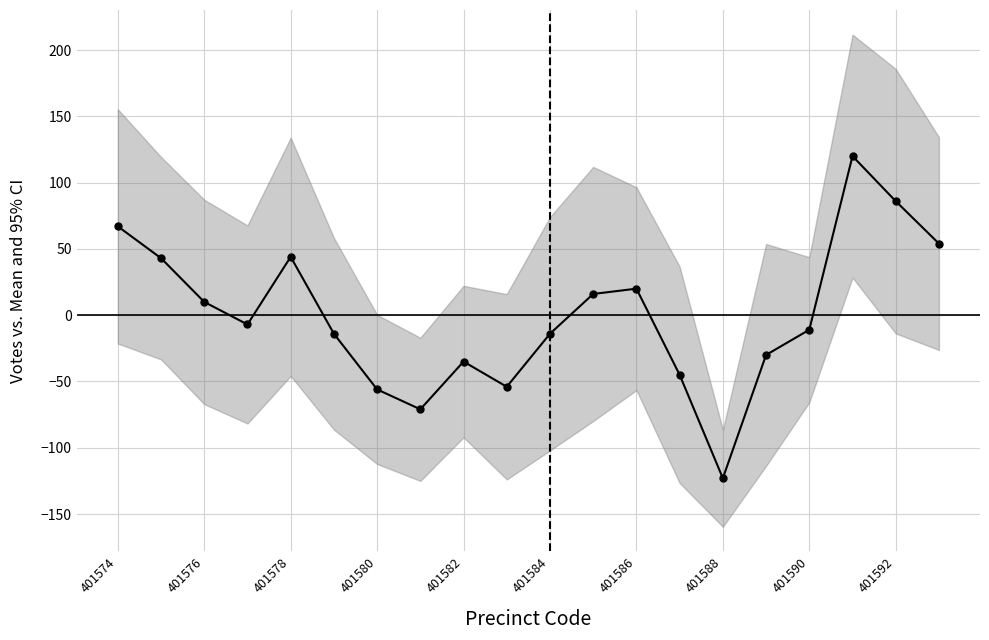

The chart shows a value of 67 at 401574. True or false?

True